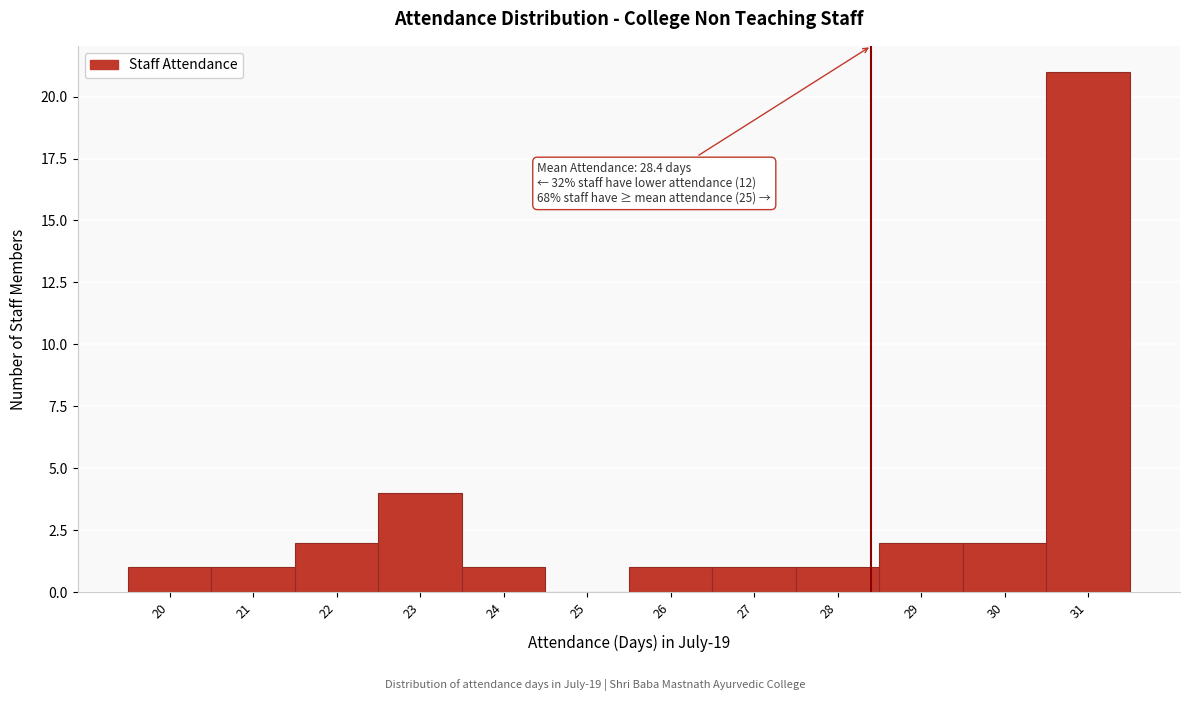

Which range on the x-axis has the tallest bar?

30.5 to 31.5